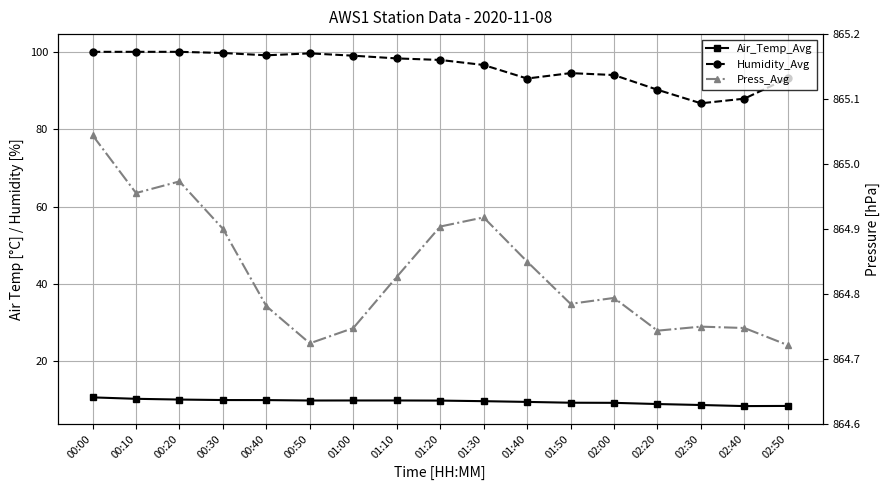

Is the value of Humidity_Avg at 02:40 greater than the value of Press_Avg at 02:50?

No